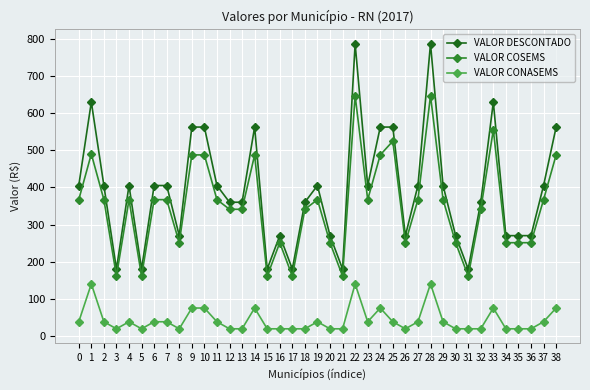

What is the value of the VALOR CONASEMS point at the 32nd from the left?

19.0